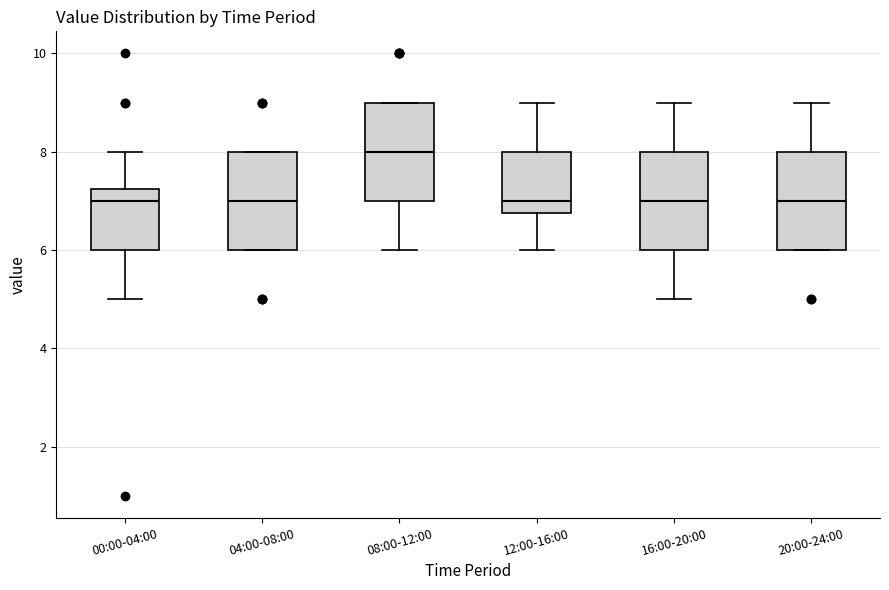

Reading left to right, read every box against the y-axis: the position of its median line, the range the box covers, and the ends of its whiskers. The values are not printed on the chart, so give them approximately, as read against the axis.

00:00-04:00: median 7.0, box 6.0 to 7.2, whiskers 5.0 to 8.0
04:00-08:00: median 7.0, box 6.0 to 8.0, whiskers 6.0 to 8.0
08:00-12:00: median 8.0, box 7.0 to 9.0, whiskers 6.0 to 9.0
12:00-16:00: median 7.0, box 6.8 to 8.0, whiskers 6.0 to 9.0
16:00-20:00: median 7.0, box 6.0 to 8.0, whiskers 5.0 to 9.0
20:00-24:00: median 7.0, box 6.0 to 8.0, whiskers 6.0 to 9.0